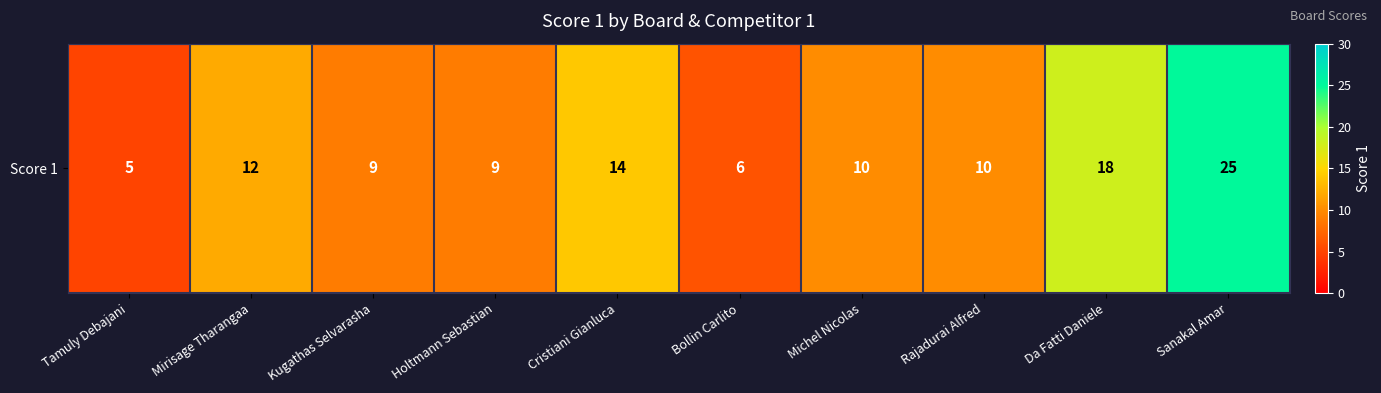

Where does the data first go above 10?

Mirisage Tharangaa